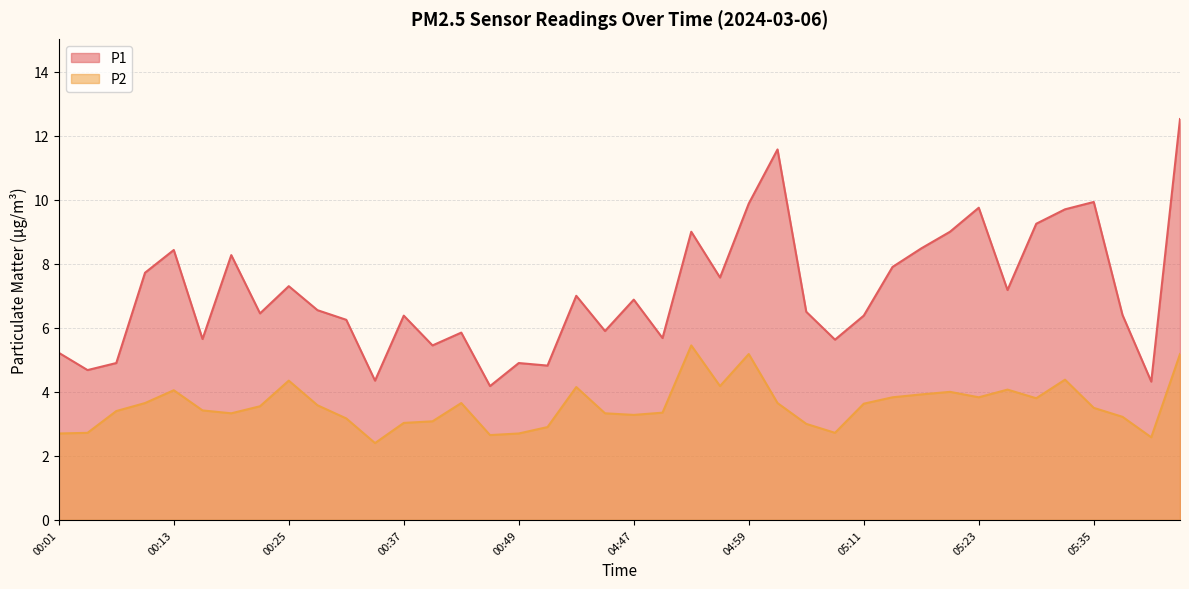

What is the value of the P2 point at the 30th from the left?

3.8